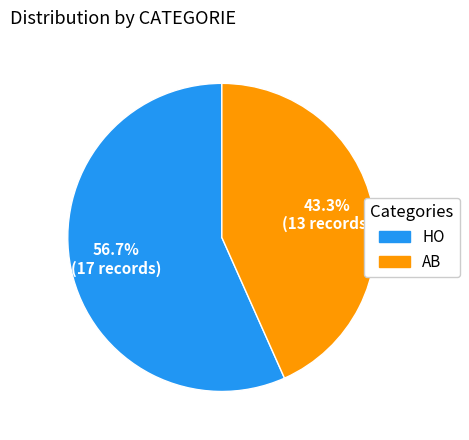

How many slices are in this pie chart?

2